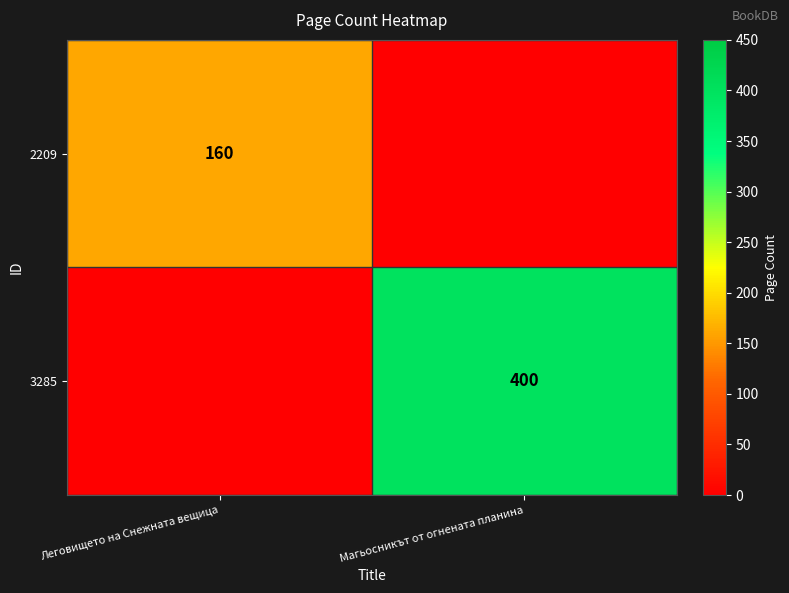

Is it true that 3285 equals 169 at Магьосникът от огнената планина?

False